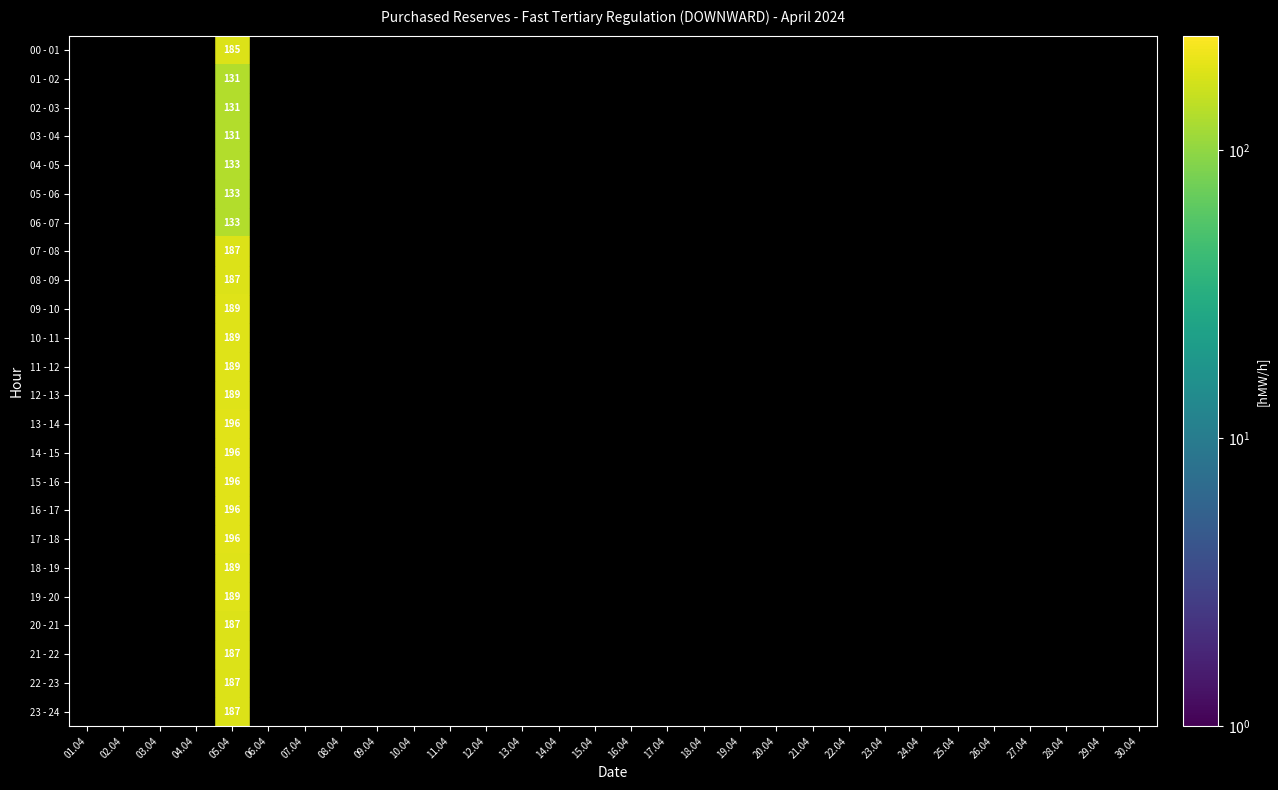

Which series has the largest total across all categories?

13 - 14